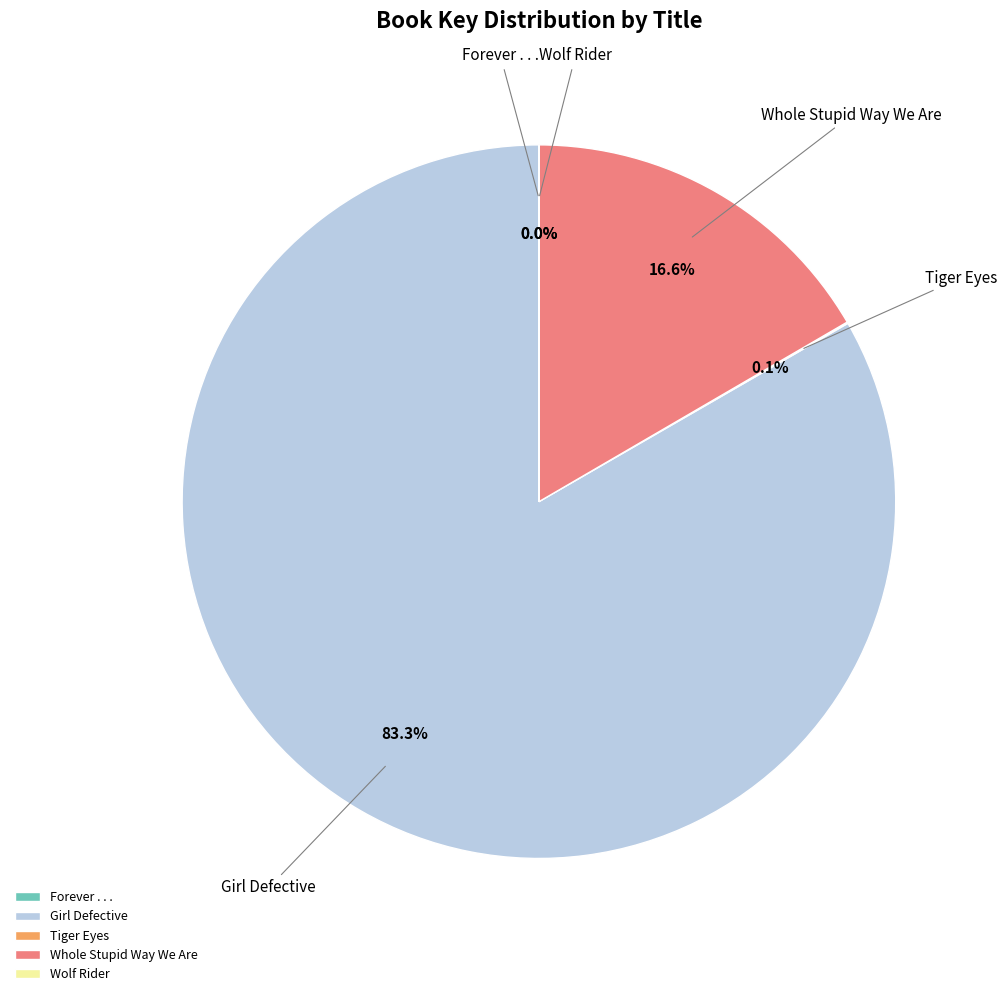

To the nearest percent, what is the difference between the largest and smallest slice percentages?

83%